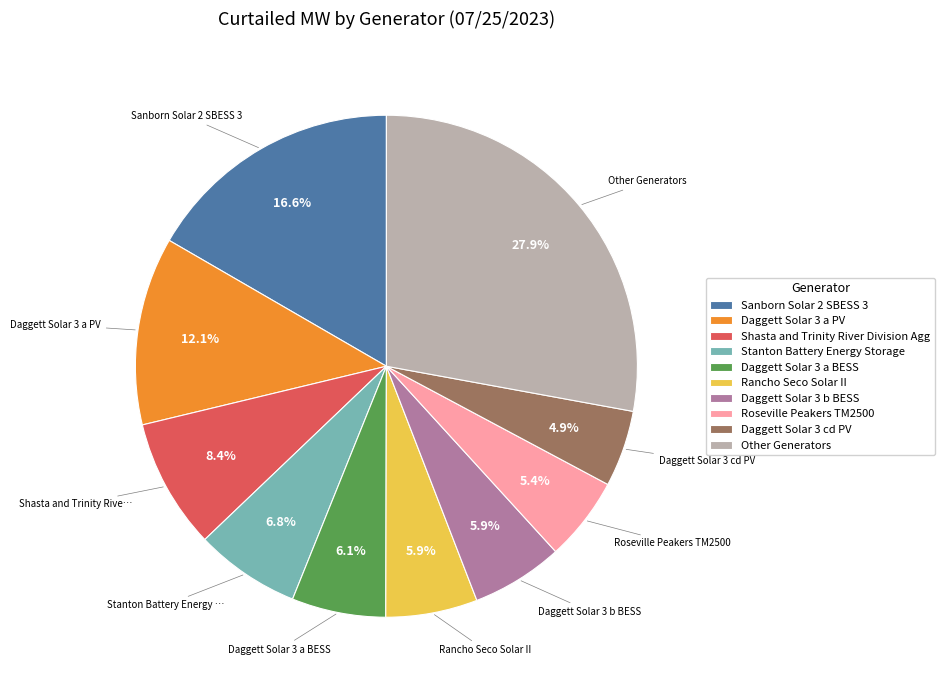

Which has a higher value, Stanton Battery Energy Storage or Daggett Solar 3 cd PV?

Stanton Battery Energy Storage